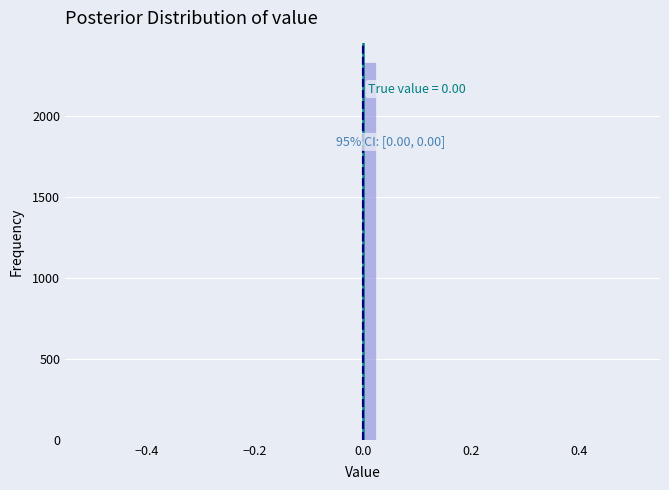

Read against the x-axis, roughly where is the centre of the tallest bar?

0.02